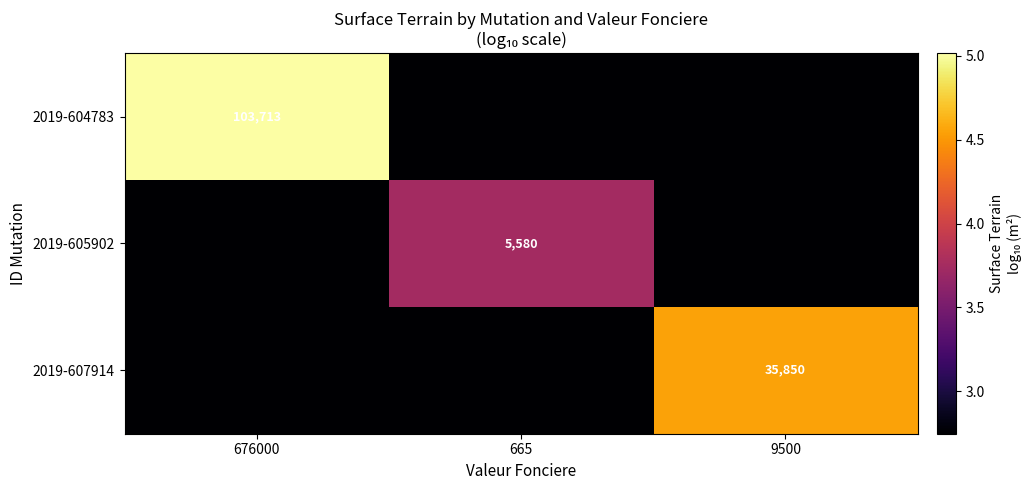

How many data points does each series have?

3